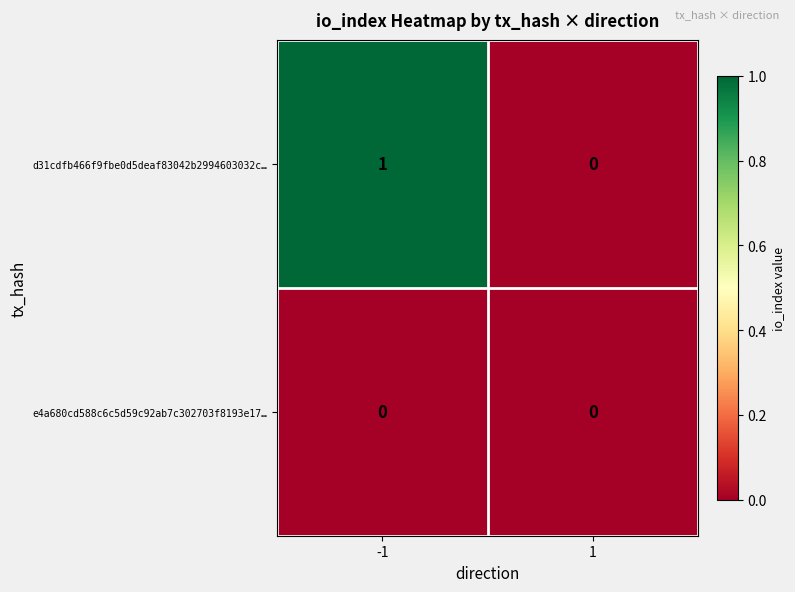

Reading left to right, list all the values displayed in this chart.

d31cdfb466f9fbe0d5deaf83042b2994603032c…: 1	0
e4a680cd588c6c5d59c92ab7c302703f8193e17…: 0	0